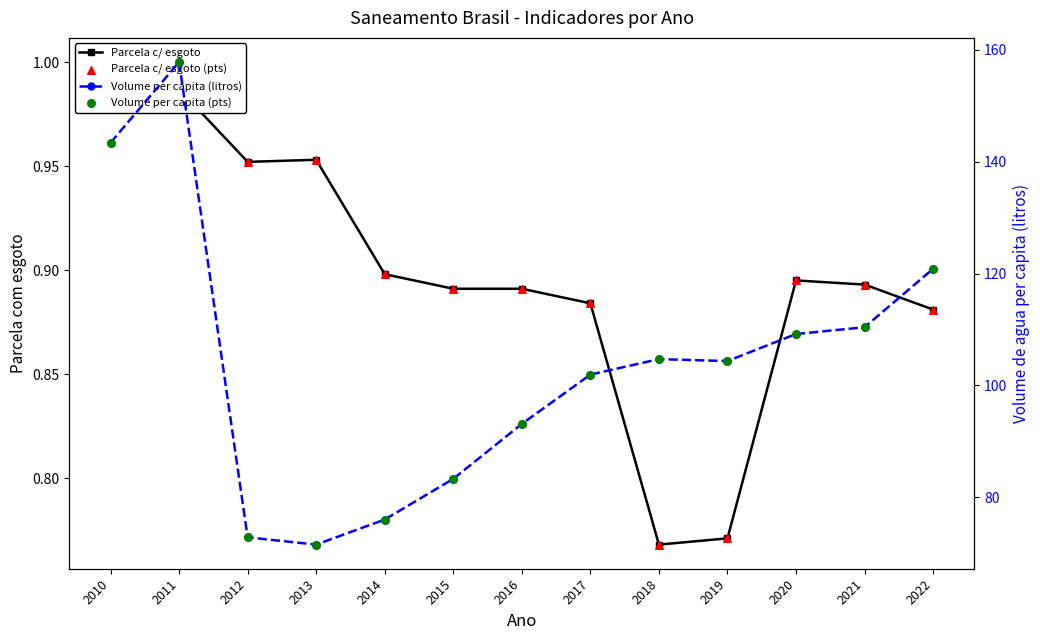

Which series has the largest total across all categories?

Volume per capita (litros)